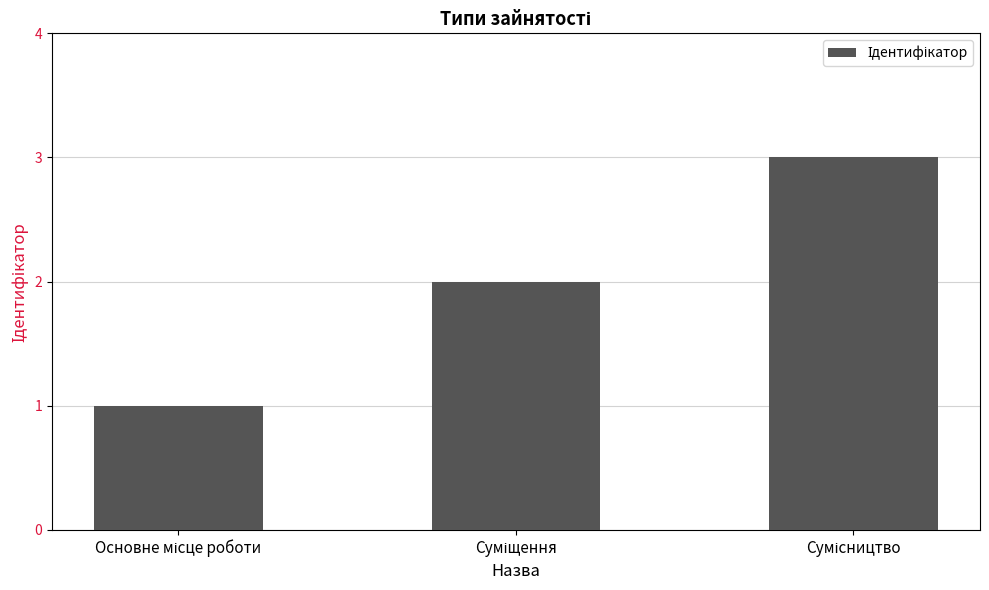

What is the maximum value shown in the chart?

3